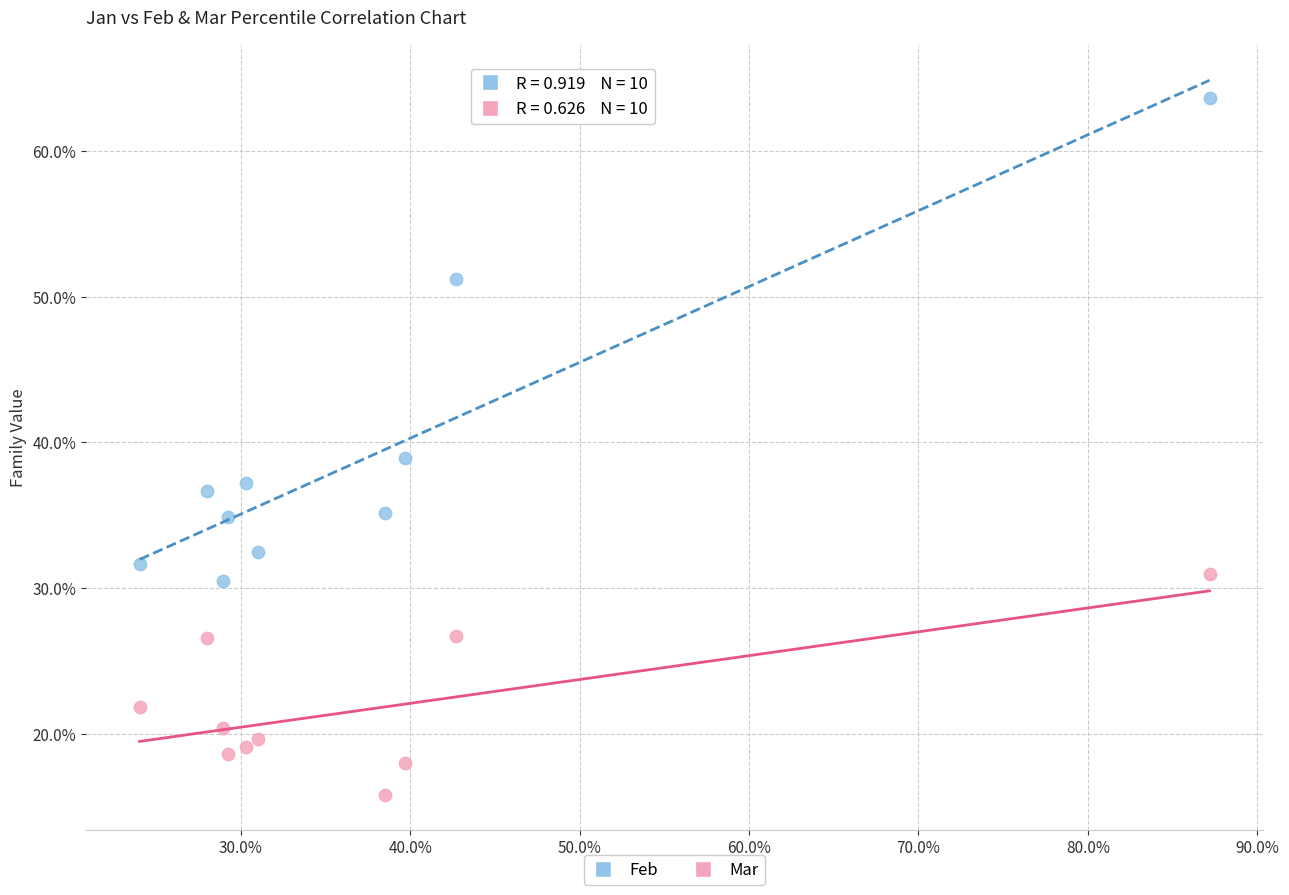

What are all the series names shown in the legend?

Feb, Mar